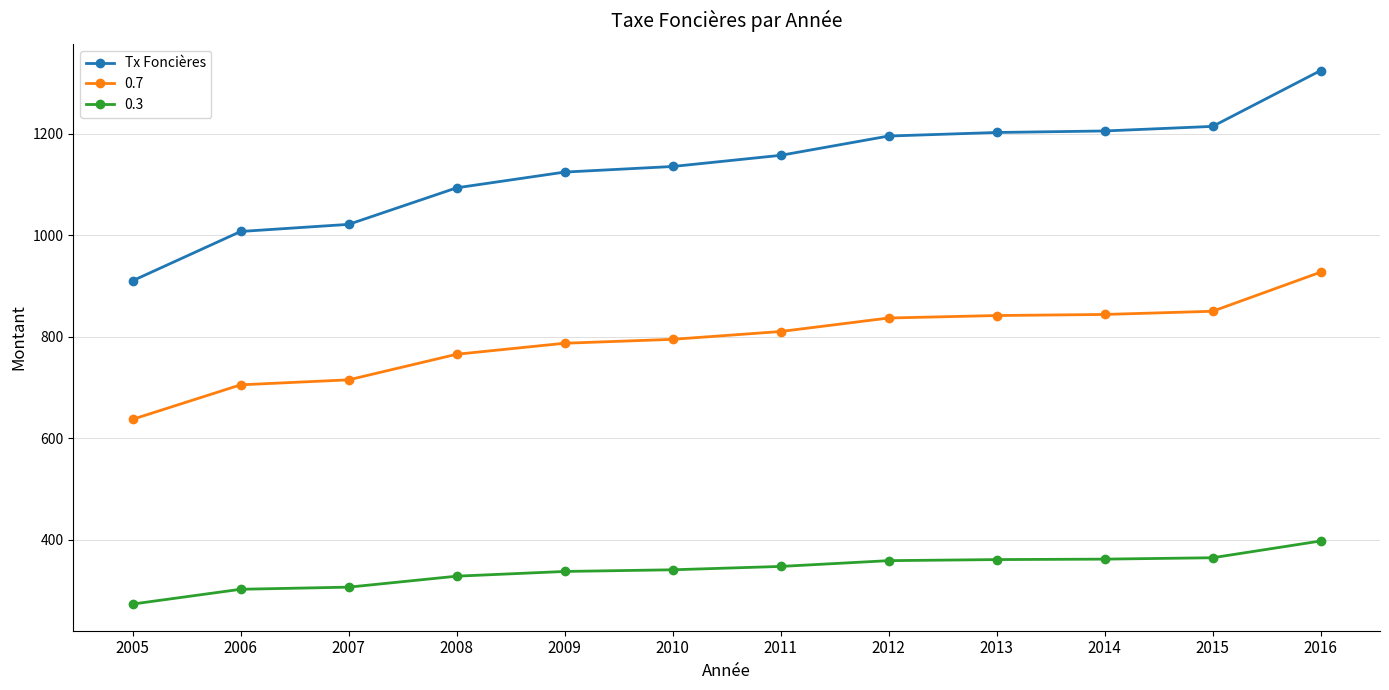

What is the value of the 0.7 point at the 4th from the left?

765.1